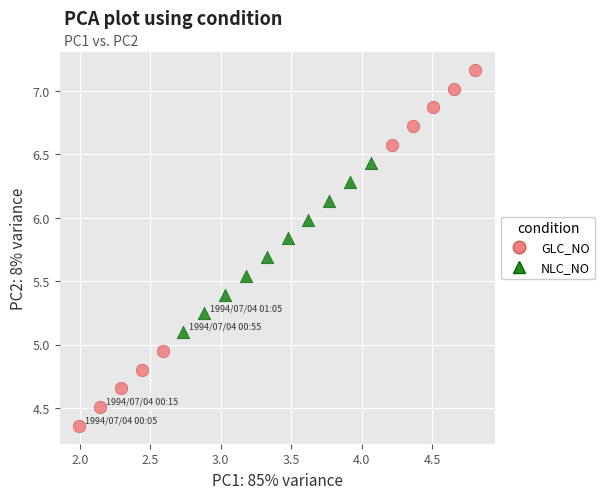

Which series contains the highest Y value?

GLC_NO